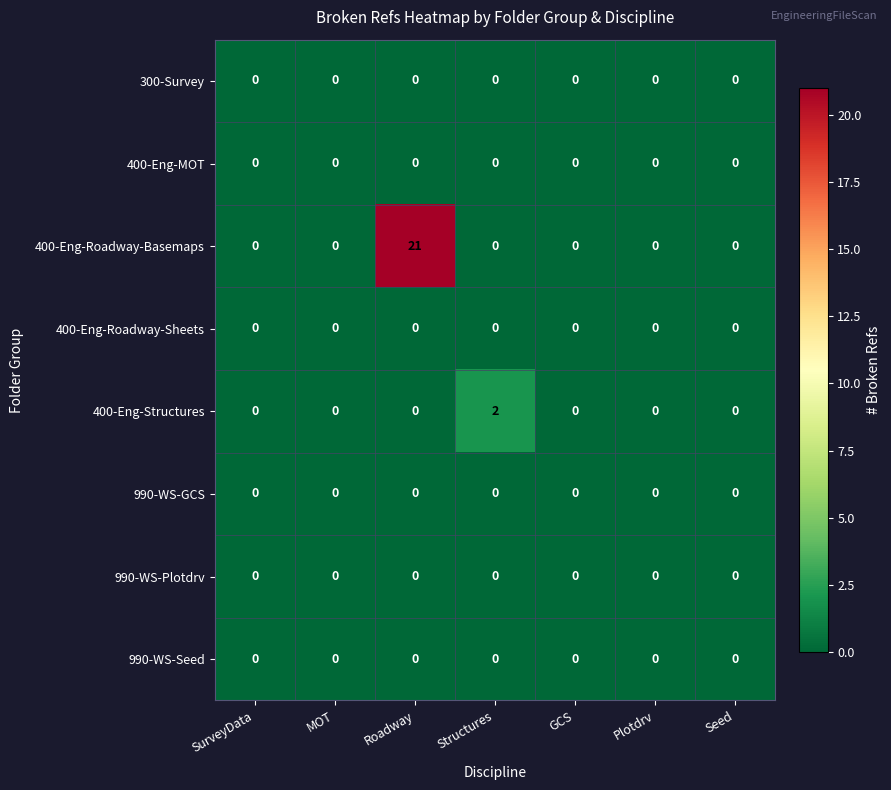

How many 400-Eng-Structures values are between 0 and 1?

6